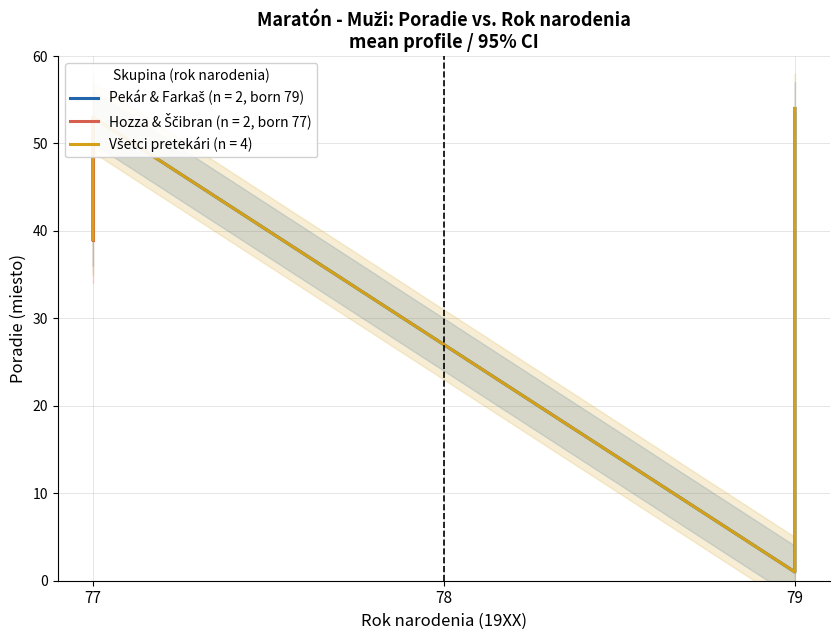

The value of Pekár Martin (1979) at 77 is 10. True or false?

False